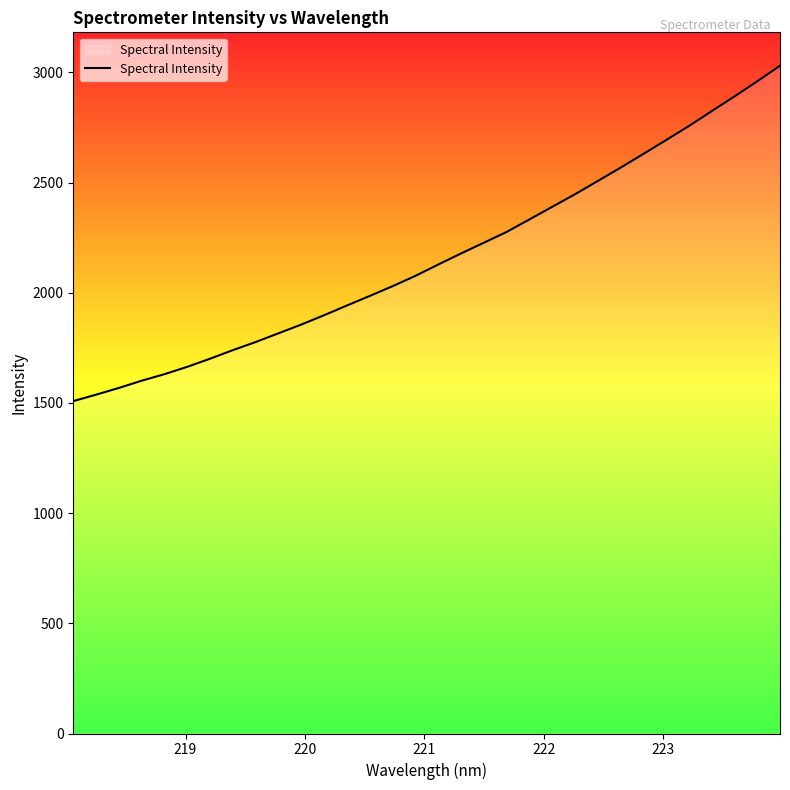

What is the maximum value shown in the chart?

3030.4